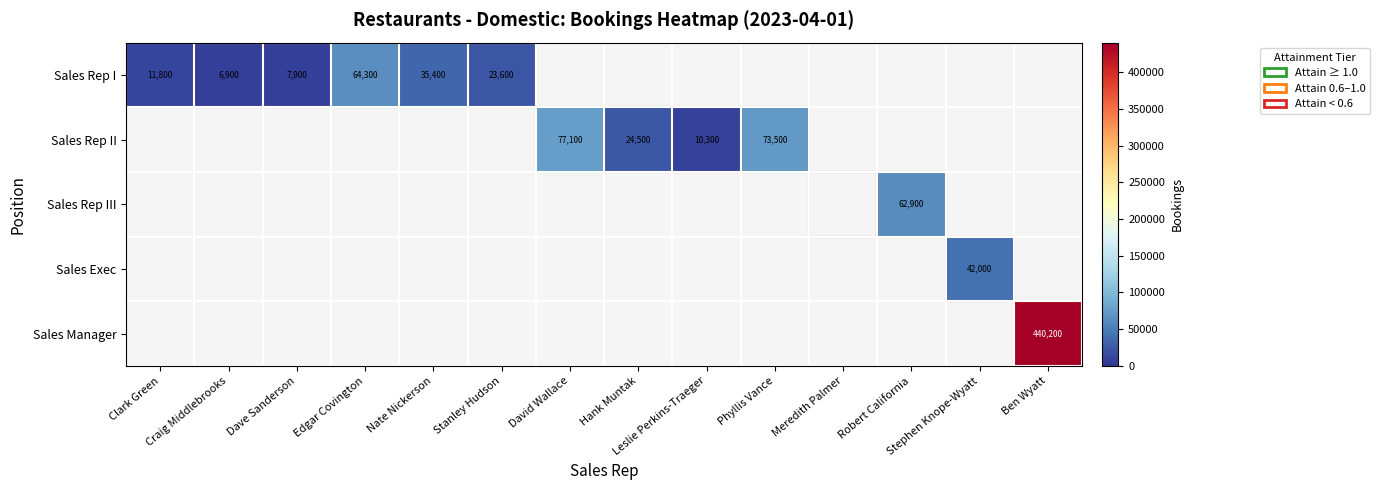

The Sales Rep II series shows 73500.0 at Phyllis Vance. True or false?

True